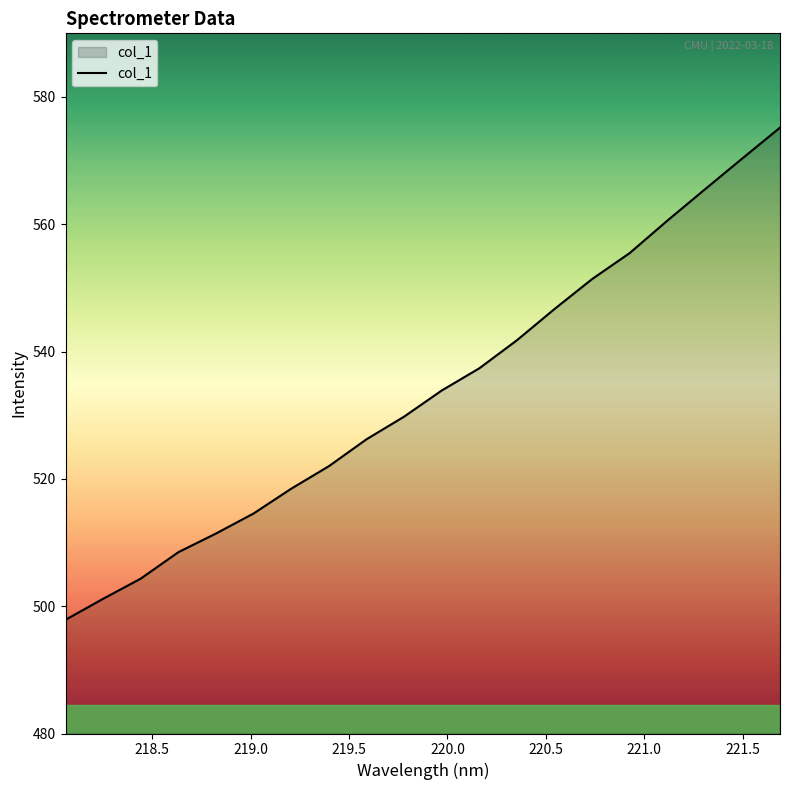

Count the number of data series in this chart.

1